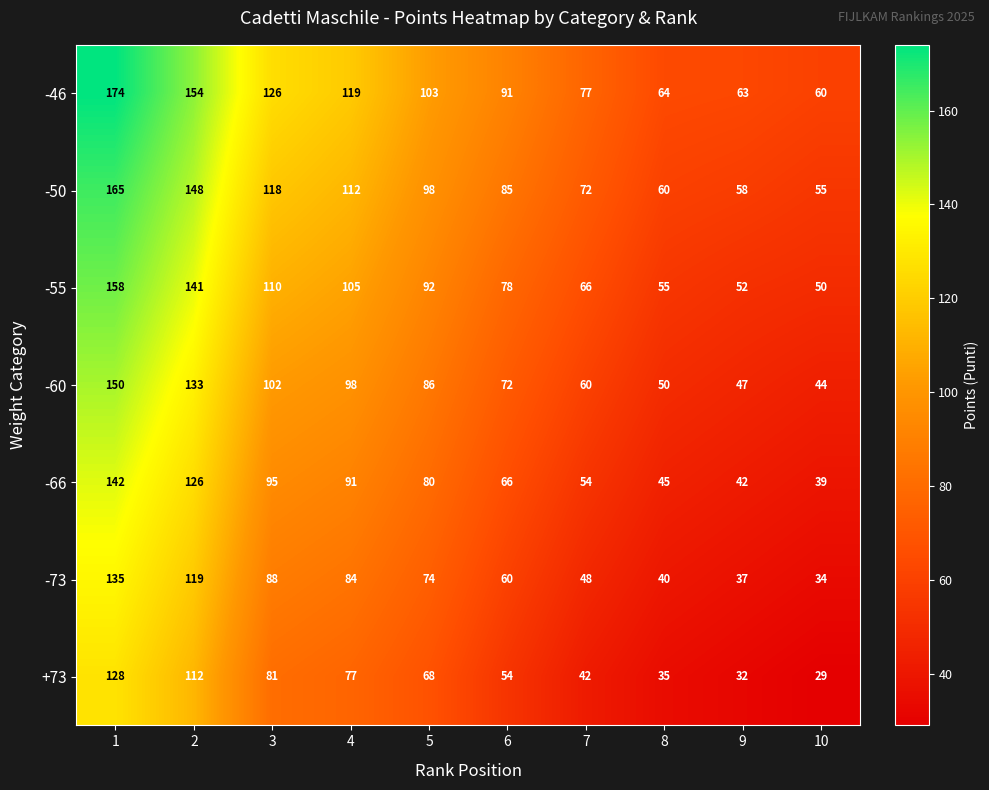

At how many categories does at least one series exceed 95?

5